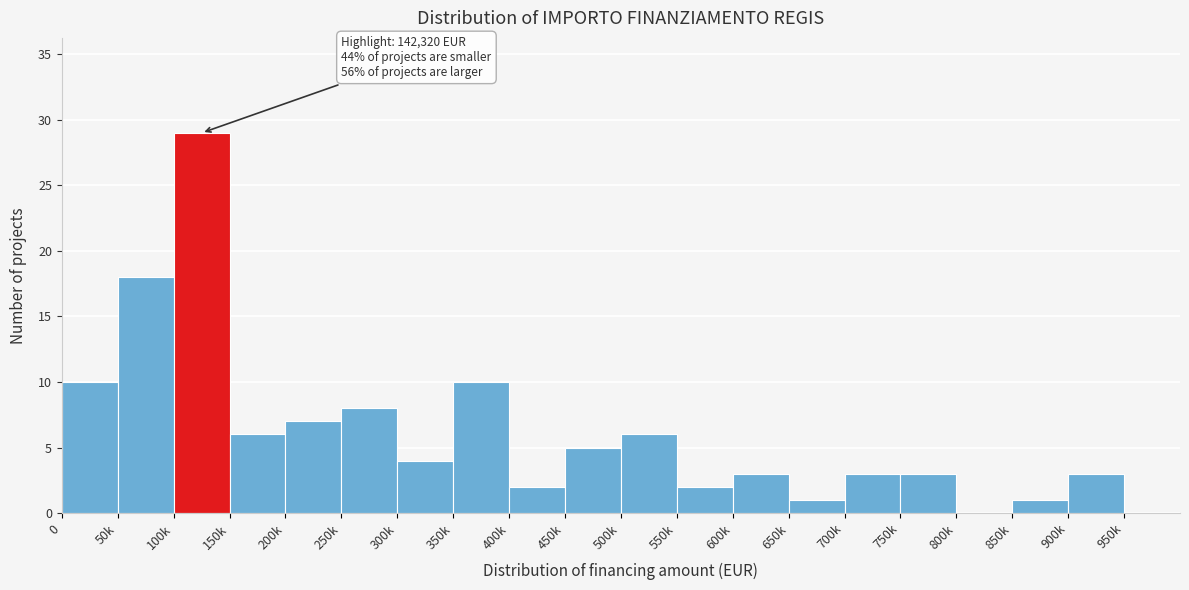

Reading left to right, transcribe all the data shown in this chart.

0=10	50k=18	100k=29	150k=6	200k=7	250k=8	300k=4	350k=10	400k=2	450k=5	500k=6	550k=2	600k=3	650k=1	700k=3	750k=3	800k=0	850k=1	900k=3	950k=0